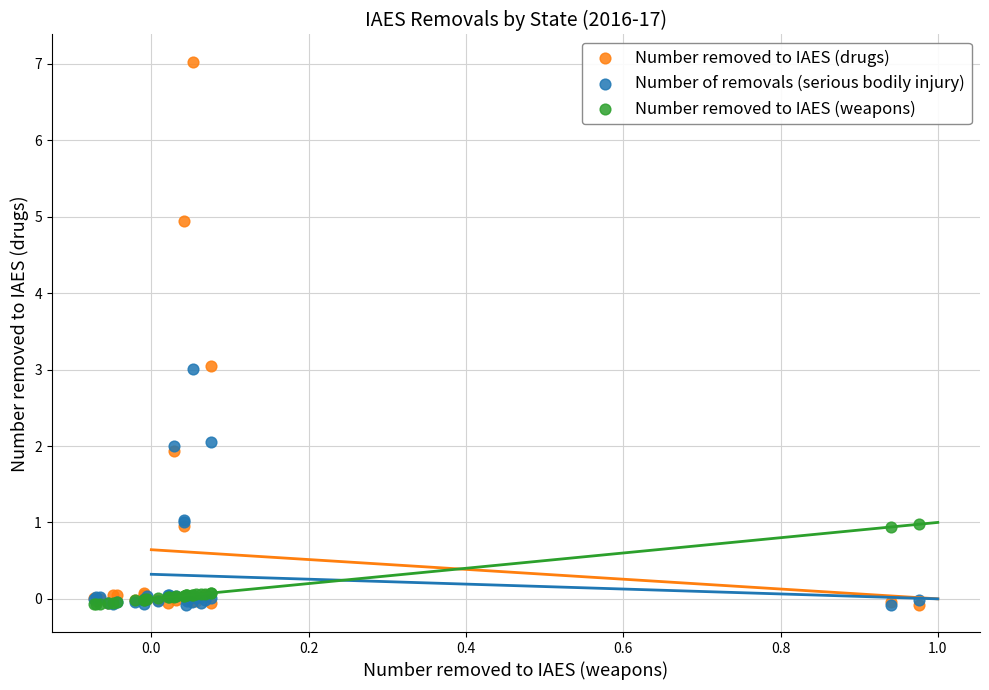

What are all the series names shown in the legend?

Number removed to IAES (drugs), Number of removals (serious bodily injury), Number removed to IAES (weapons)